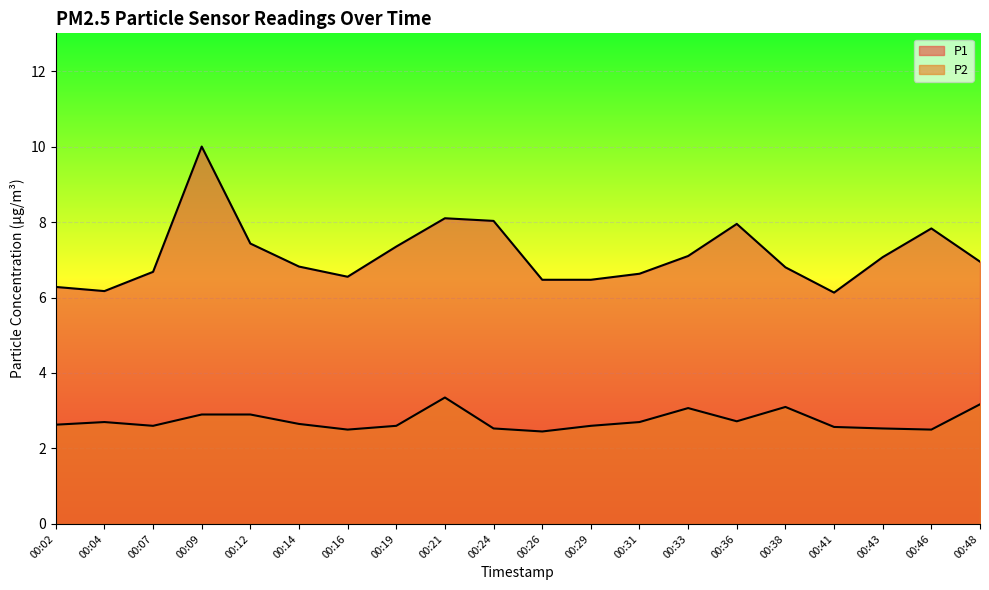

Reading left to right, transcribe all the data shown in this chart.

P1: 00:02=6.3	00:04=6.2	00:07=6.7	00:09=10.0	00:12=7.4	00:14=6.8	00:16=6.5	00:19=7.3	00:21=8.1	00:24=8.0	00:26=6.5	00:29=6.5	00:31=6.6	00:33=7.1	00:36=8.0	00:38=6.8	00:41=6.1	00:43=7.1	00:46=7.8	00:48=7.0
P2: 00:02=2.6	00:04=2.7	00:07=2.6	00:09=2.9	00:12=2.9	00:14=2.6	00:16=2.5	00:19=2.6	00:21=3.4	00:24=2.5	00:26=2.5	00:29=2.6	00:31=2.7	00:33=3.1	00:36=2.7	00:38=3.1	00:41=2.6	00:43=2.5	00:46=2.5	00:48=3.2